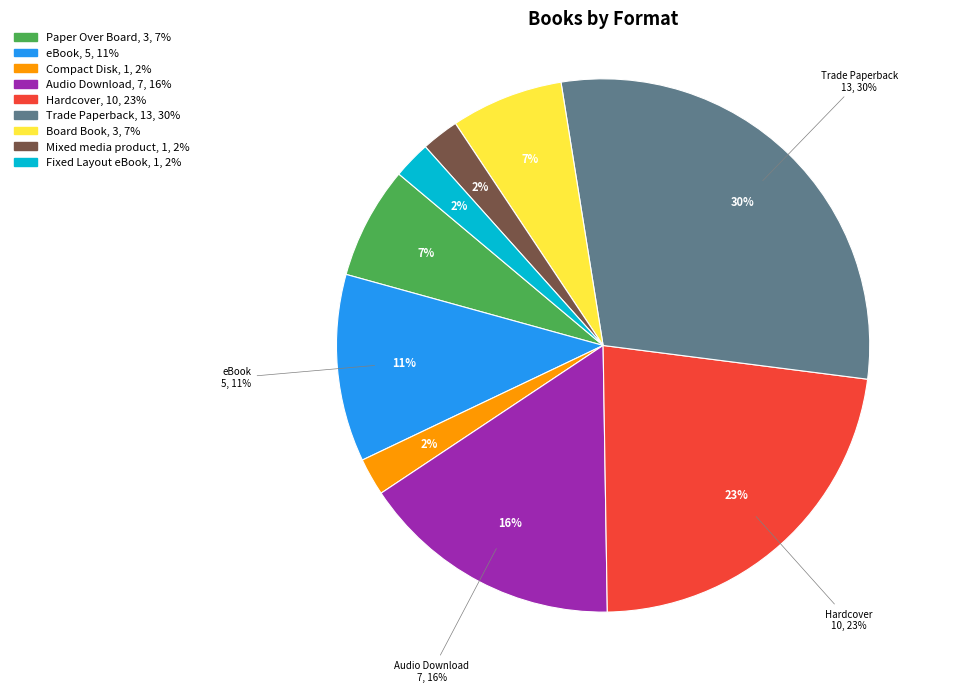

What is the change in value from Paper Over Board to Mixed media product?

-2